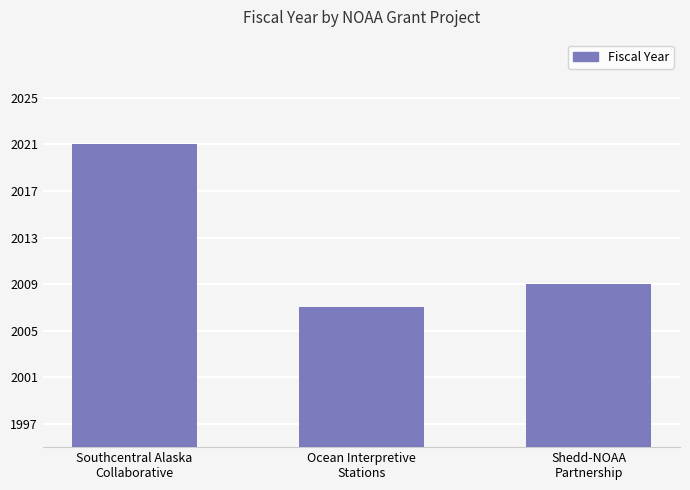

The value at Shedd-NOAA
Partnership is 1312. True or false?

False